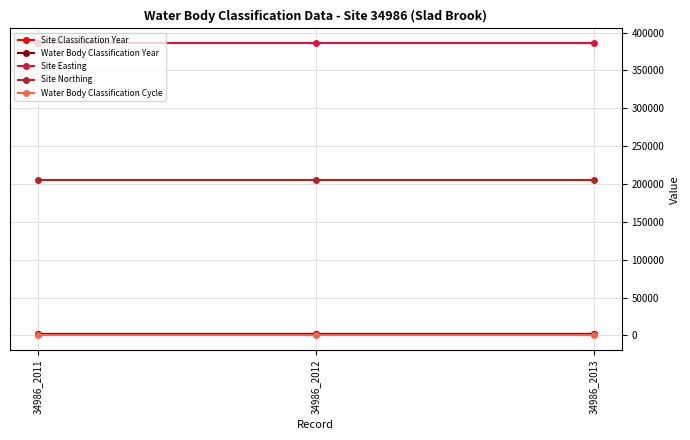

How many lines are shown in the chart?

5